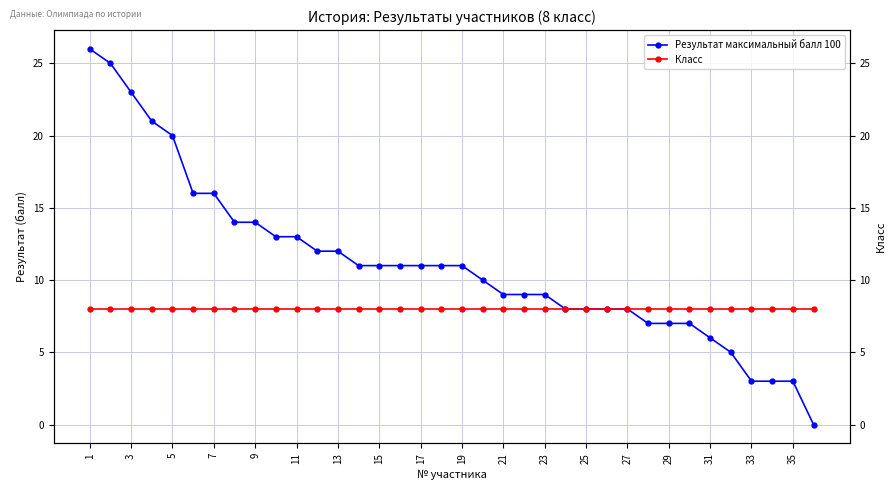

Rank the series by their maximum value, from highest to lowest.

Результат максимальный балл 100, Класс